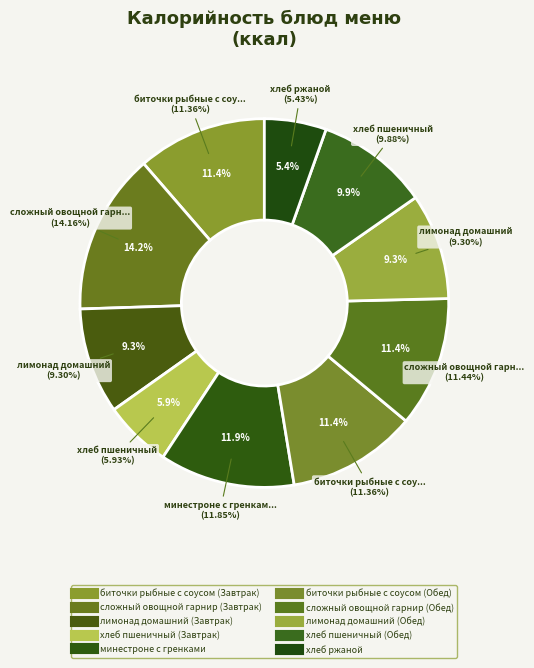

Count the number of slices in the pie.

10